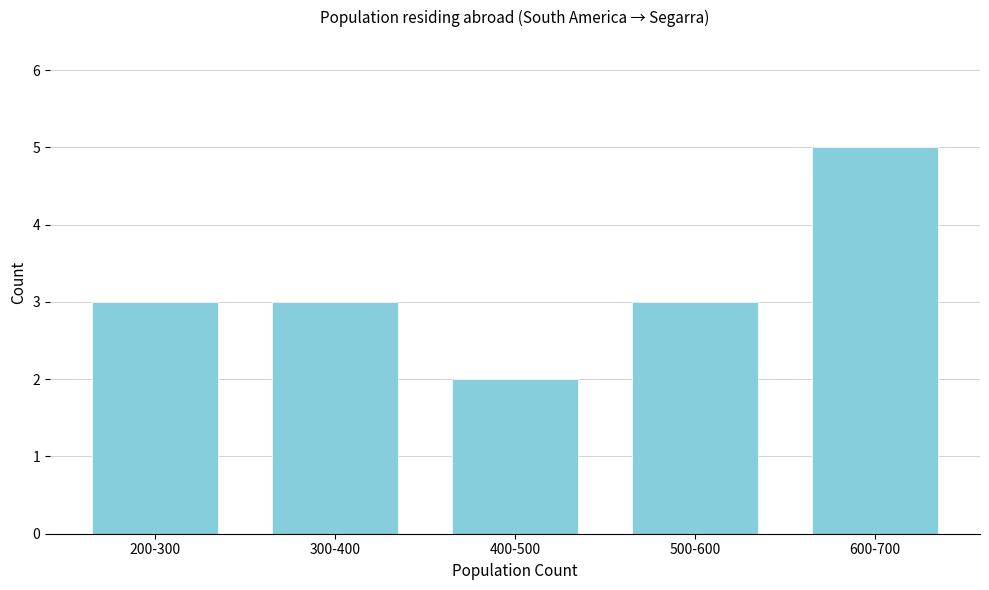

Reading right to left, transcribe all the data shown in this chart.

600-700=5	500-600=3	400-500=2	300-400=3	200-300=3